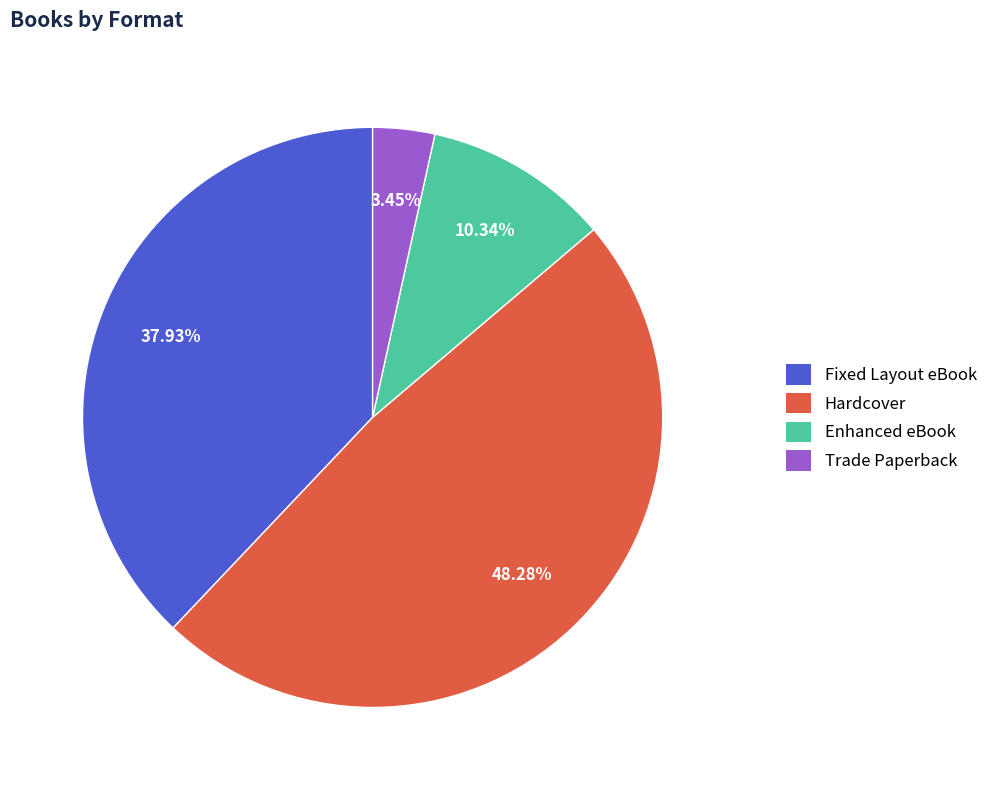

To the nearest percent, what percentage of the pie is Hardcover?

48%